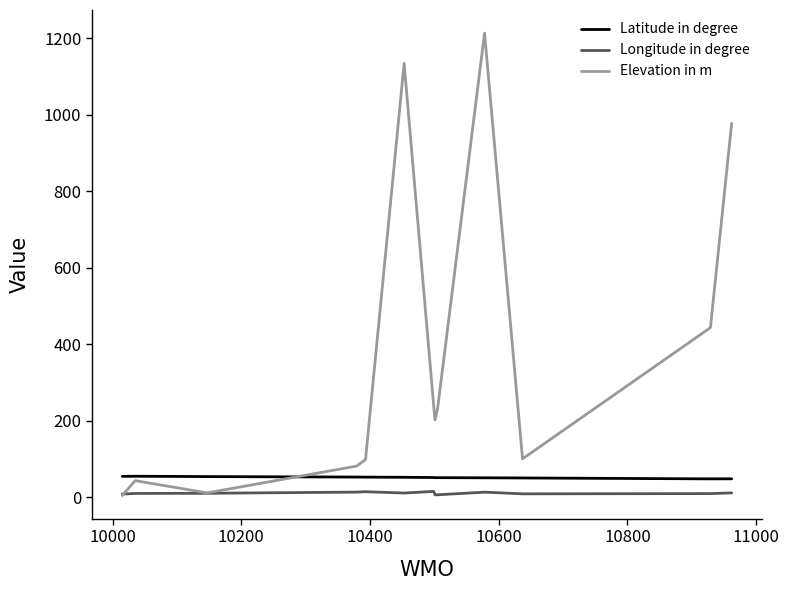

In Longitude in degree, how many points are higher than both neighbors (excluding endpoints)?

3